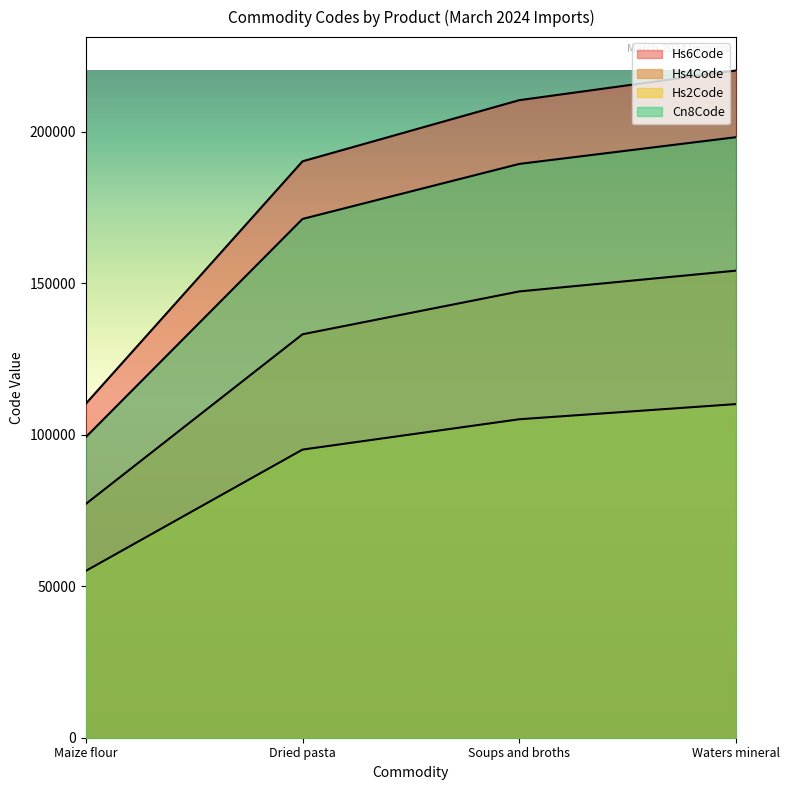

Which series has the largest total across all categories?

Hs6Code